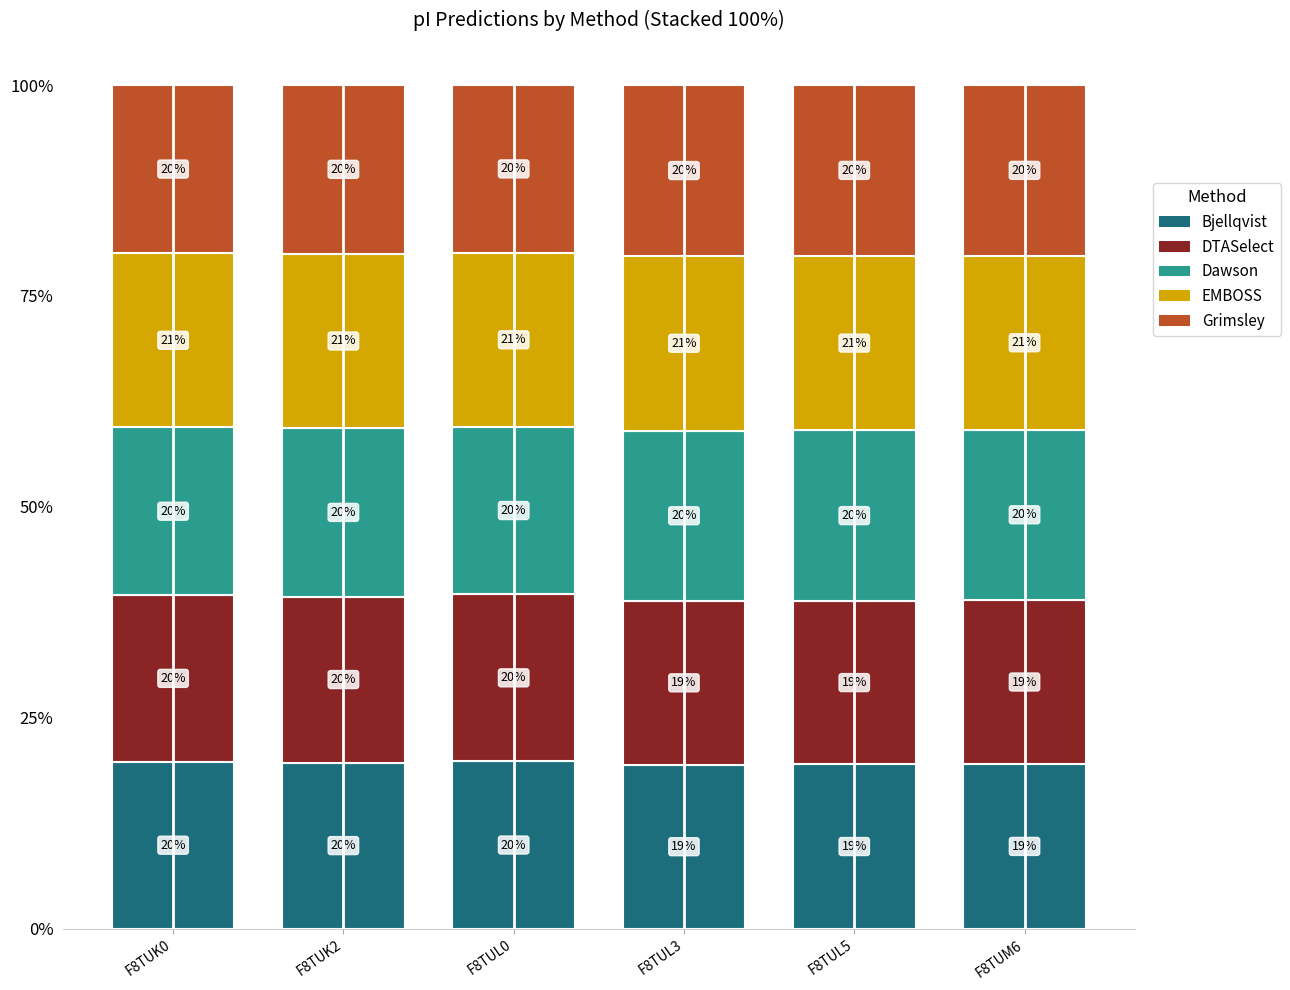

The Bjellqvist series shows 19.4 at F8TUL3. True or false?

True